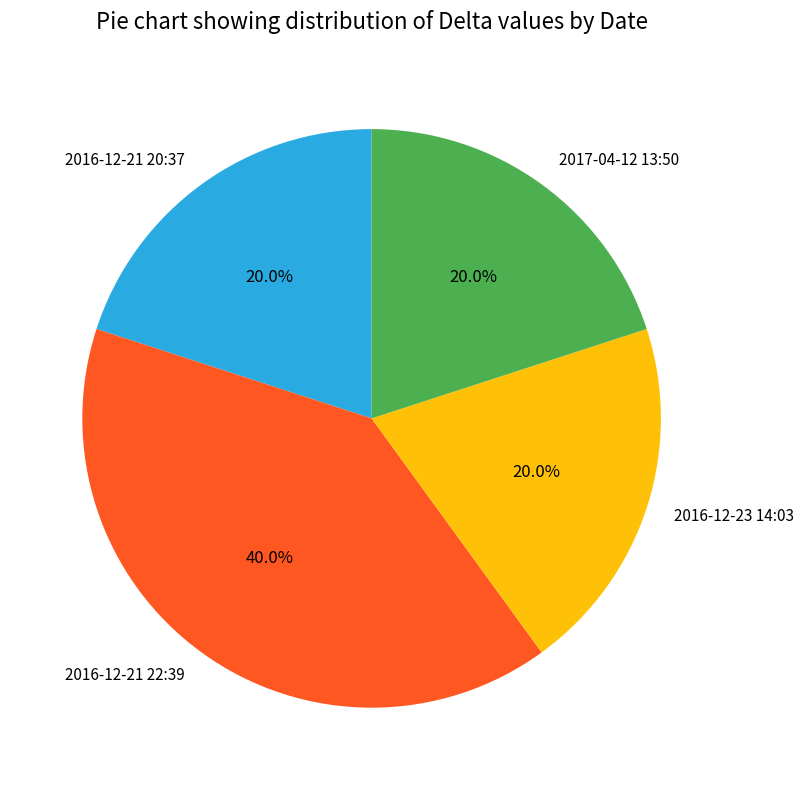

To the nearest percent, what portion does 2016-12-23 14:03 represent?

20%